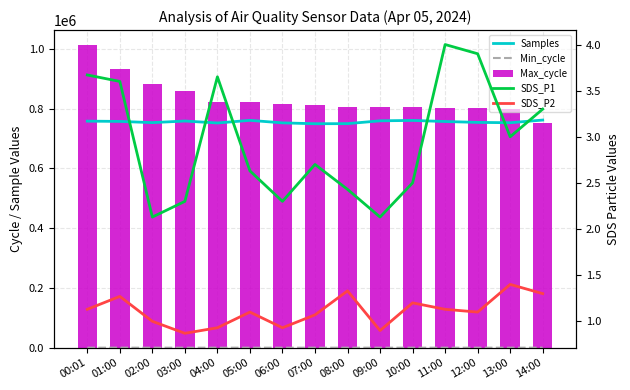

How many series are shown in this chart?

5